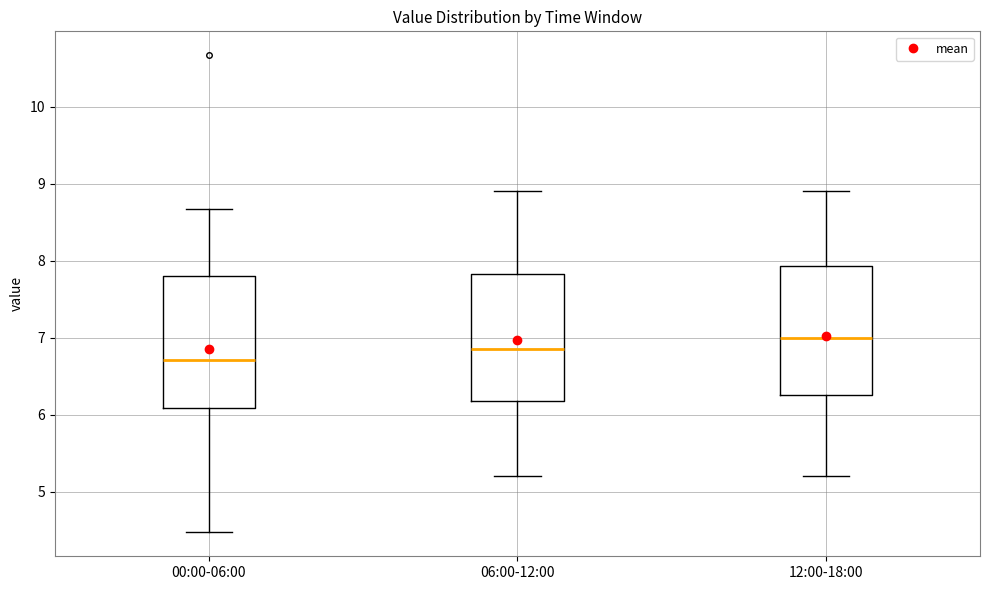

Which box has the highest median line?

12:00-18:00